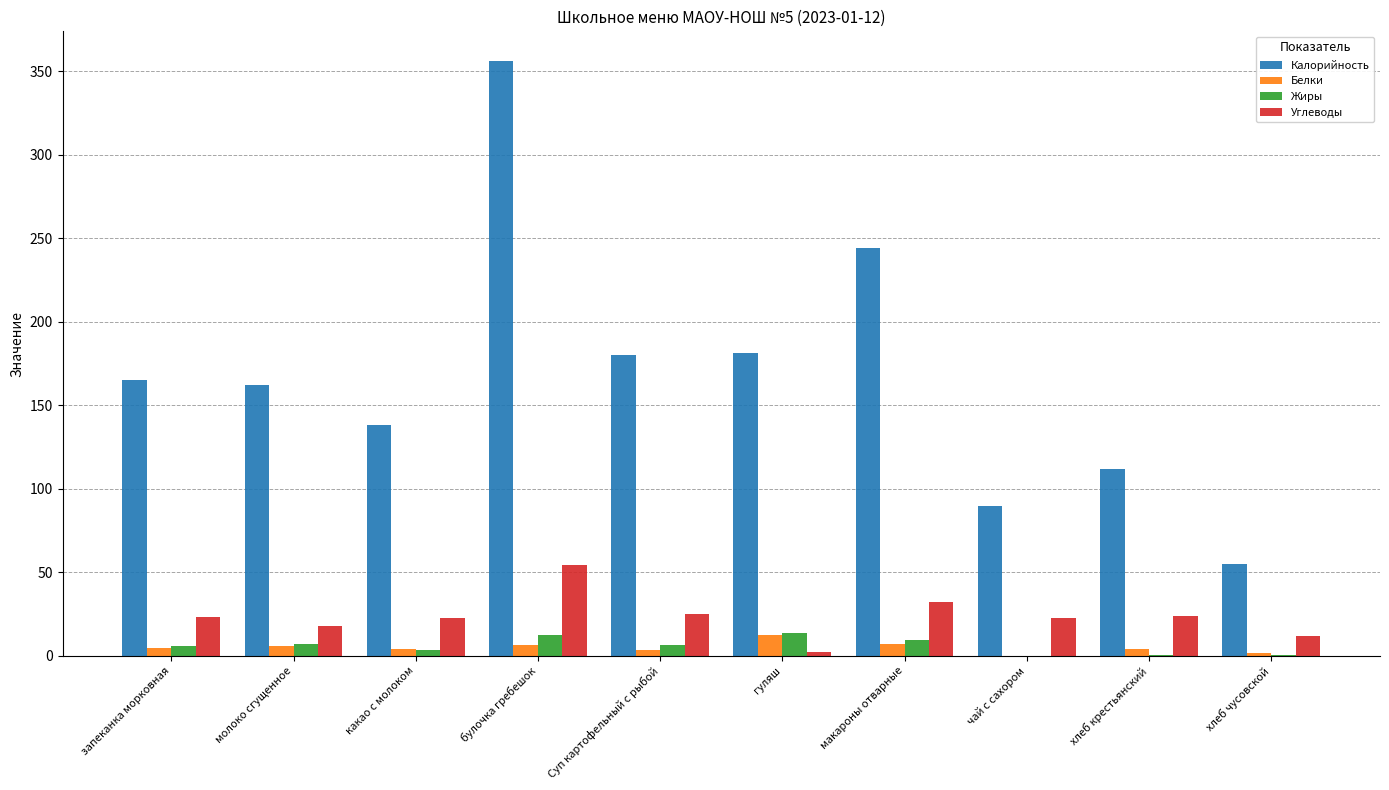

What is the approximate value of Жиры at молоко сгущенное?

6.9